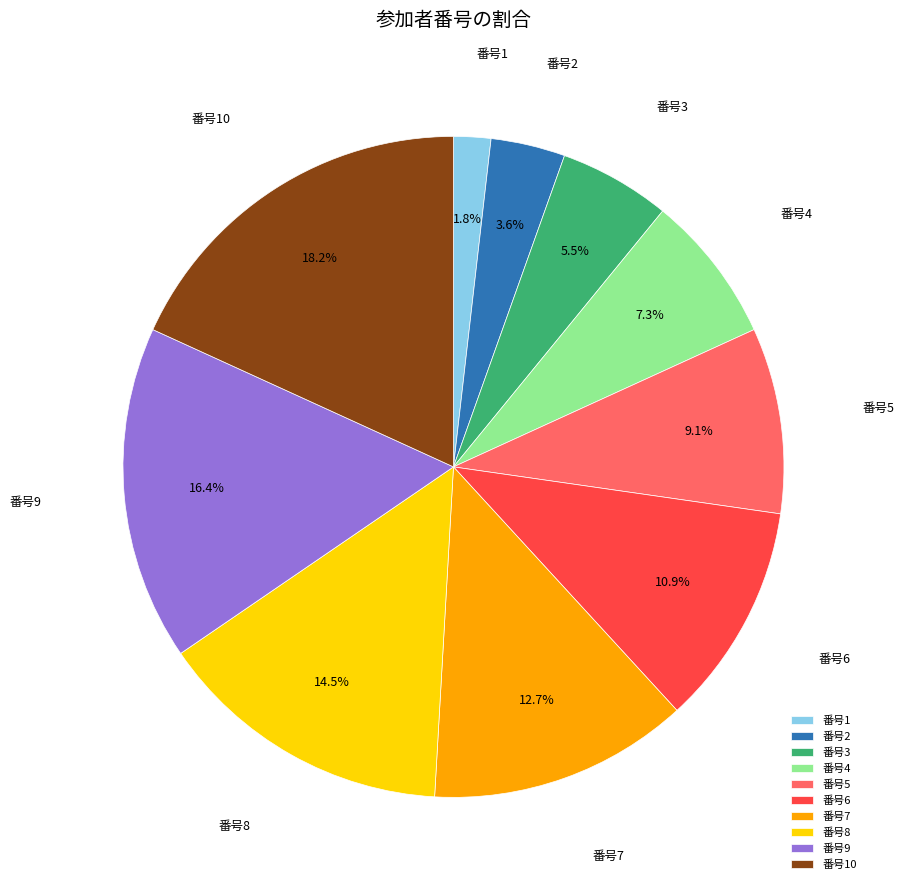

What is the total percentage of 番号9 and 番号8?

30.9%